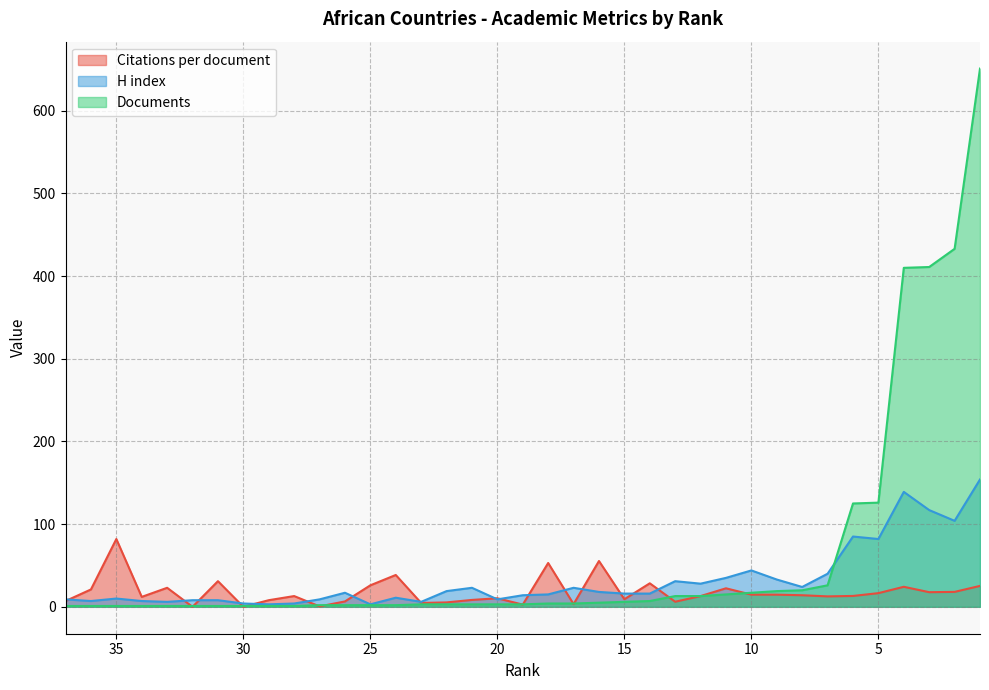

How many lines are shown in the chart?

3